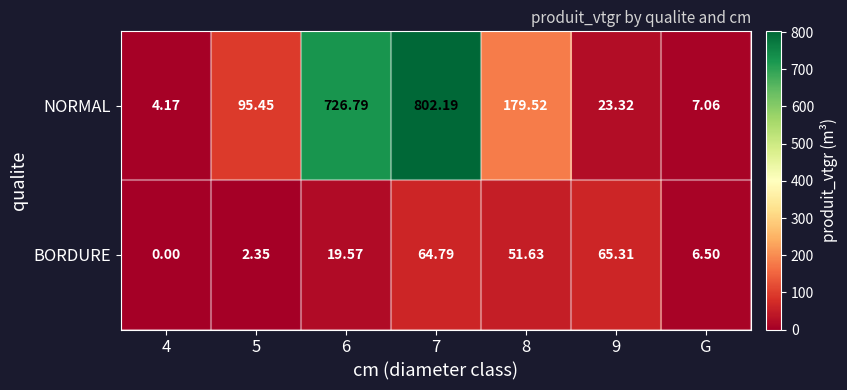

How many data points does each series have?

7